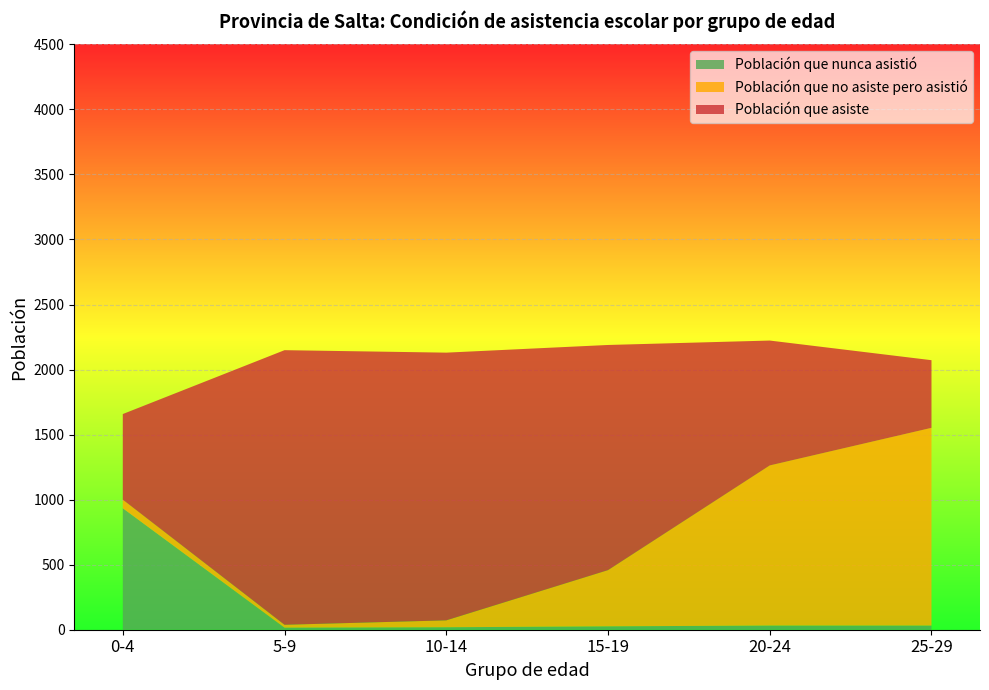

Reading left to right, transcribe all the data shown in this chart.

Población que asiste: 0-4=658	5-9=2111	10-14=2058	15-19=1731	20-24=960	25-29=520
Población que no asiste pero asistió: 0-4=66	5-9=22	10-14=53	15-19=432	20-24=1231	25-29=1520
Población que nunca asistió: 0-4=934	5-9=16	10-14=19	15-19=26	20-24=32	25-29=32